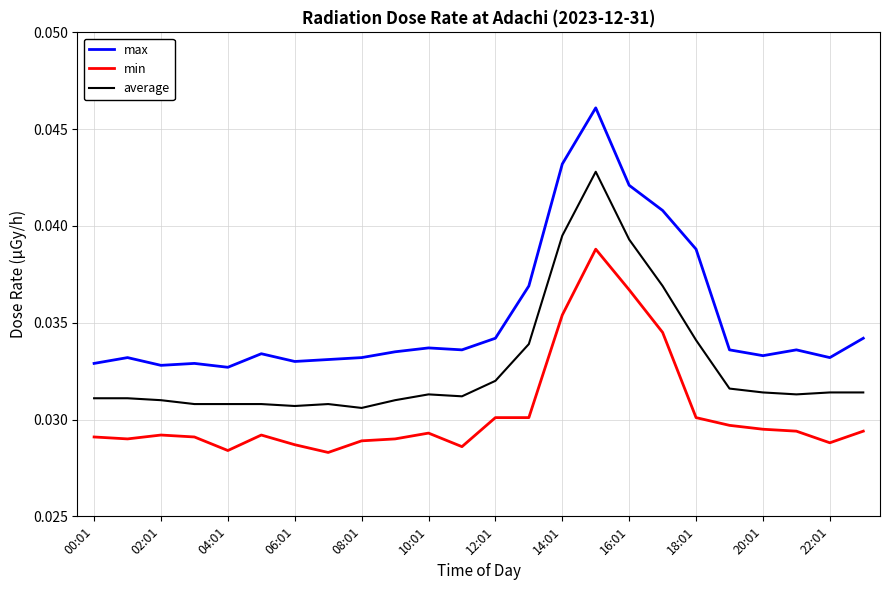

List the series in order of their overall mean, lowest first.

min, average, max